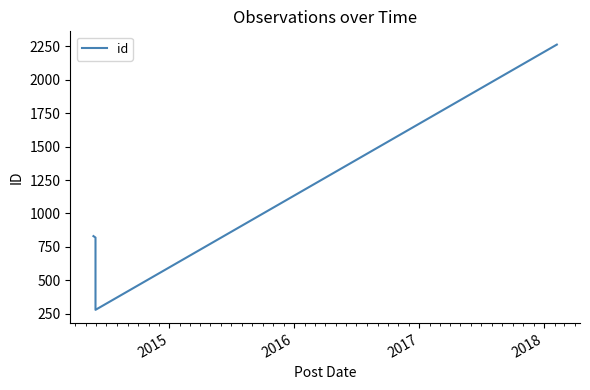

How many data points are above 830?

1